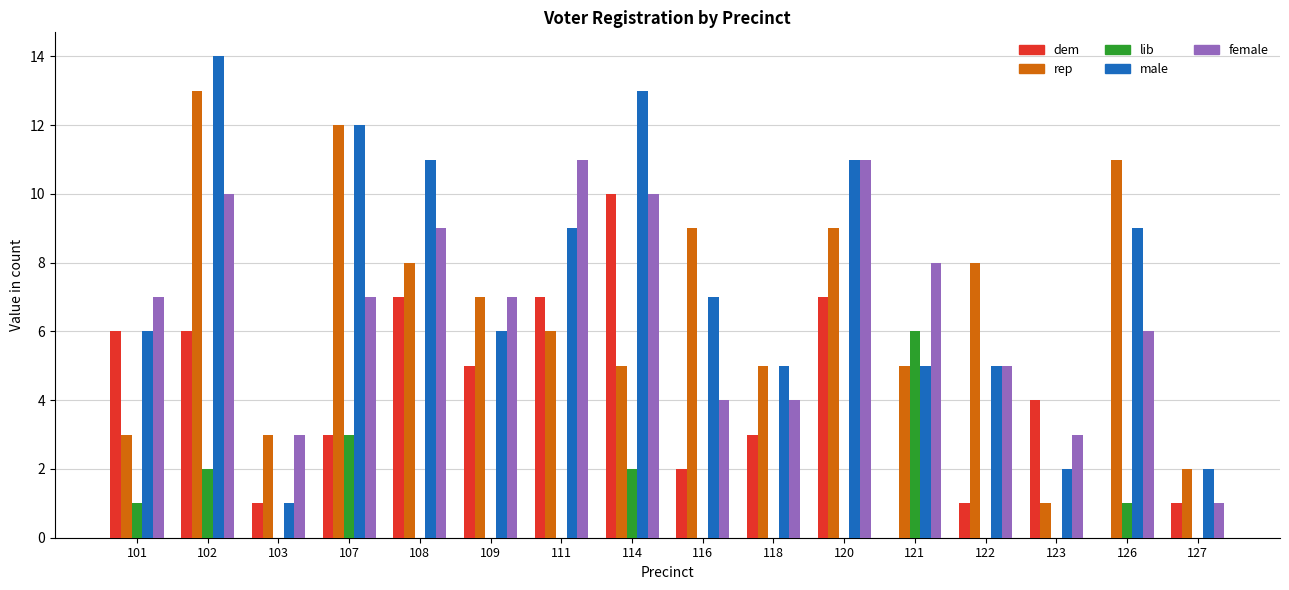

Which series has the largest total across all categories?

male